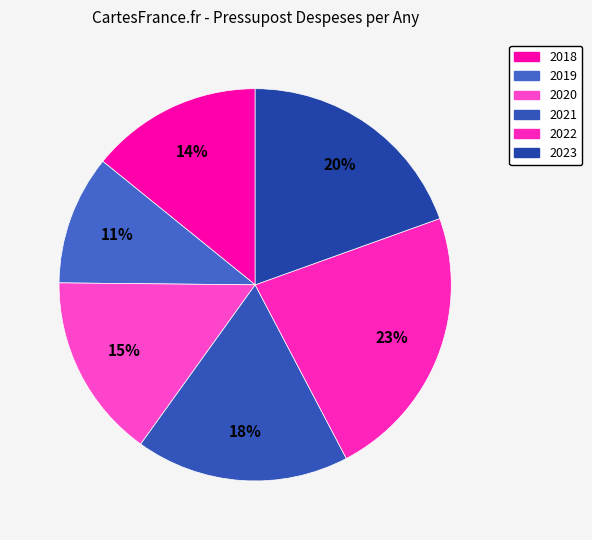

Is it true that 2020 is 26% of the pie?

False